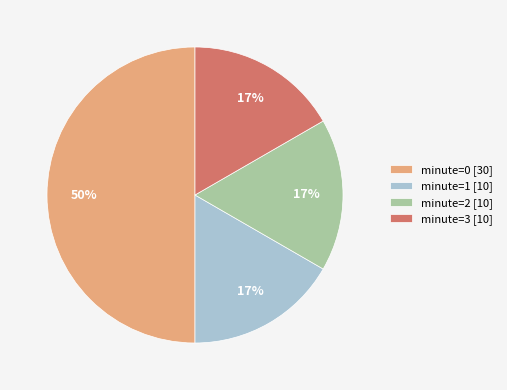

Is minute=1 [10] the majority of the pie?

No